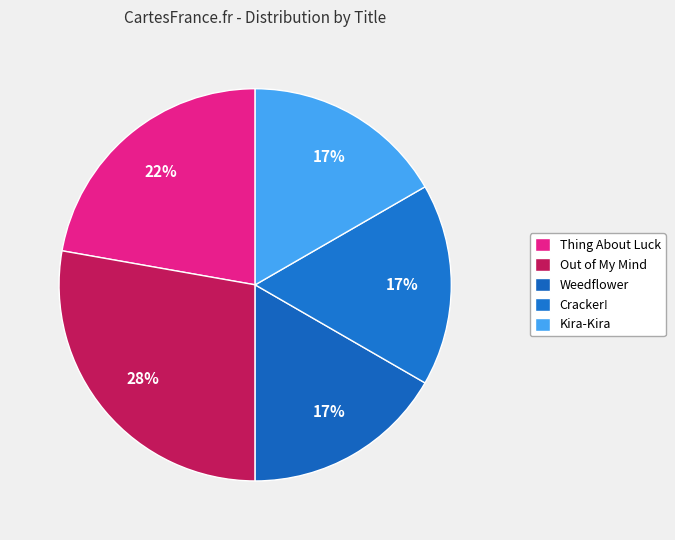

Is there any slice that represents more than half of the pie?

No